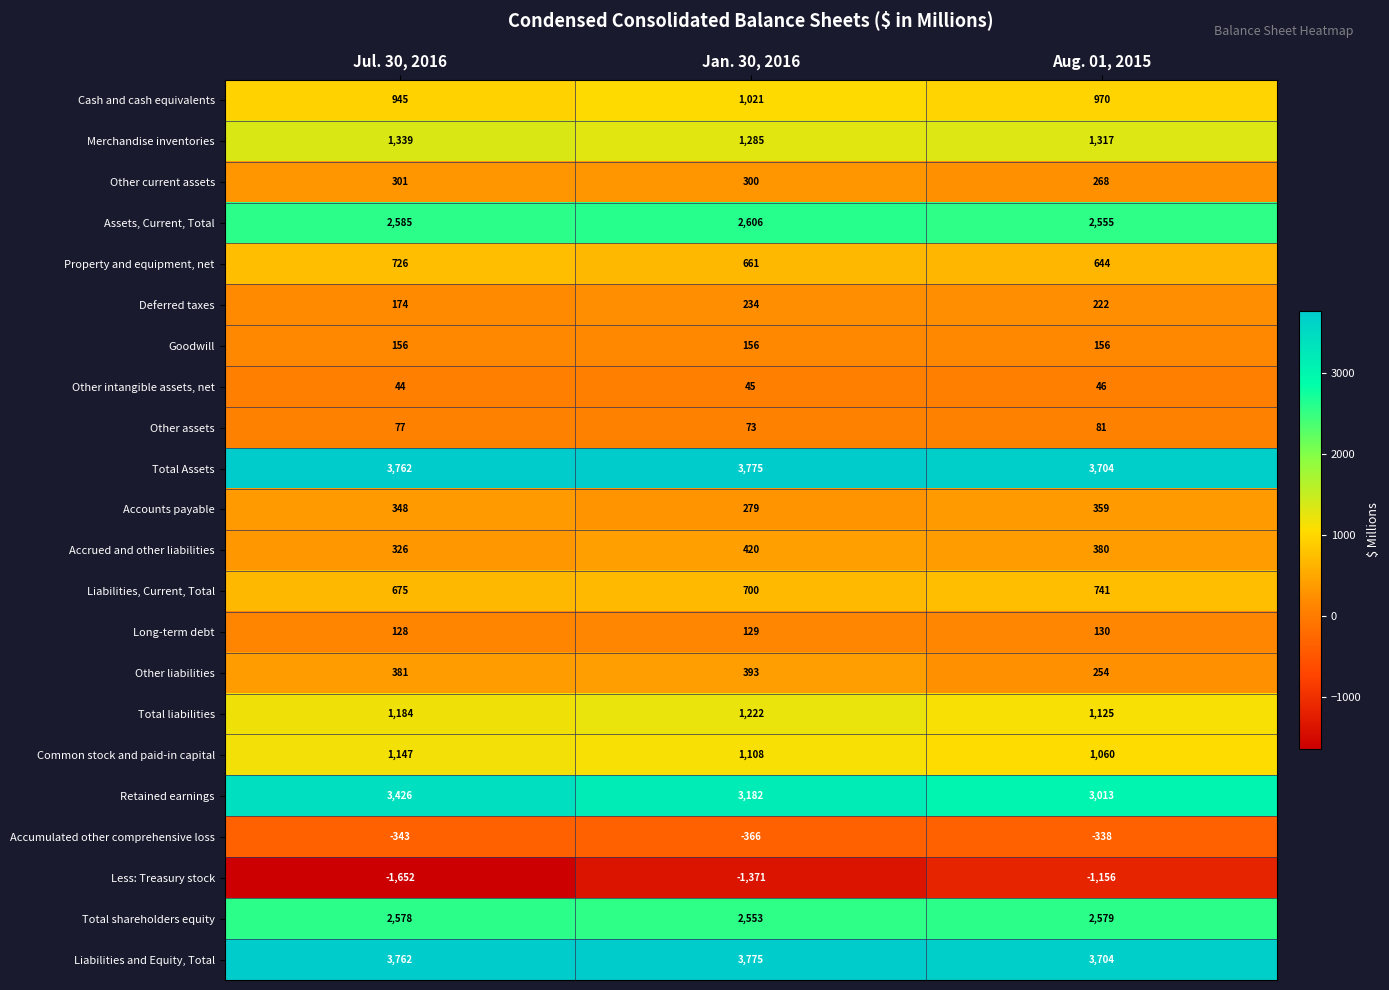

List the labels in order of Retained earnings value, largest first.

Jul. 30, 2016, Jan. 30, 2016, Aug. 01, 2015